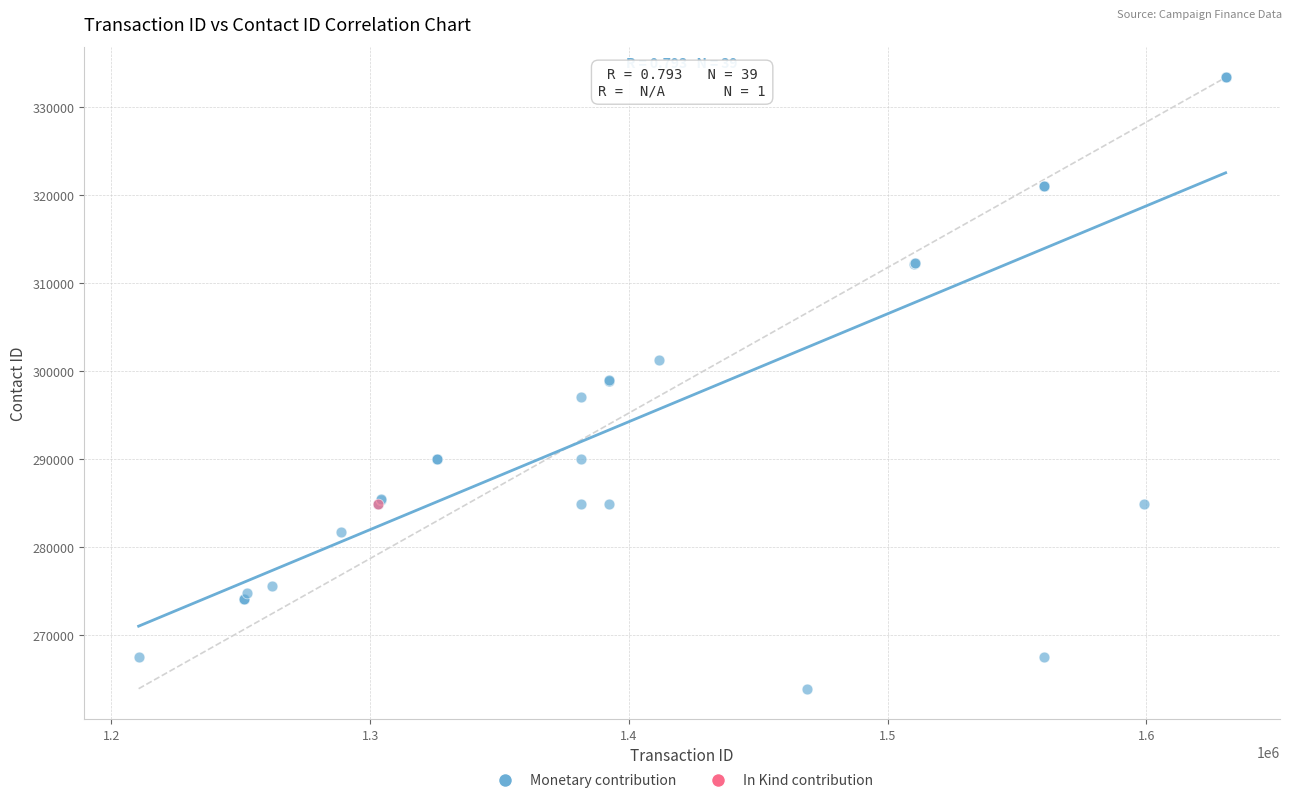

What are all the series names shown in the legend?

Monetary contribution, In Kind contribution